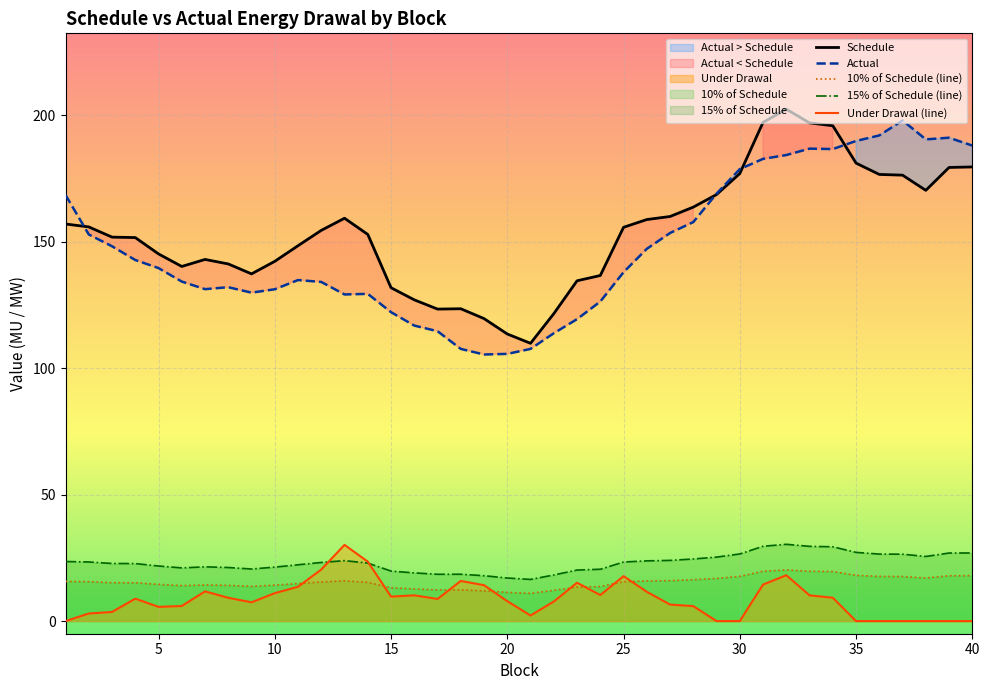

True or false: Actual has a value of 259.1 at 40.

False